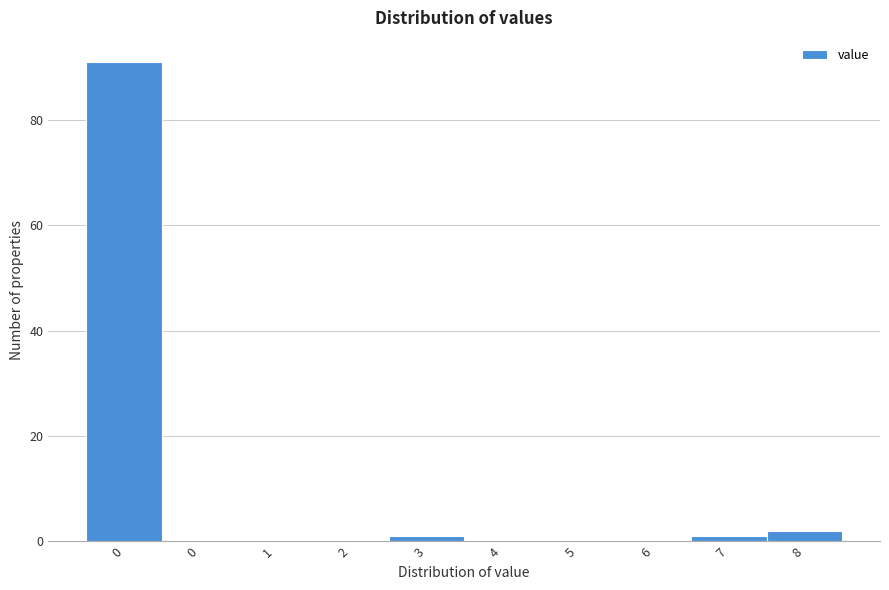

How many distinct data groups are displayed?

1